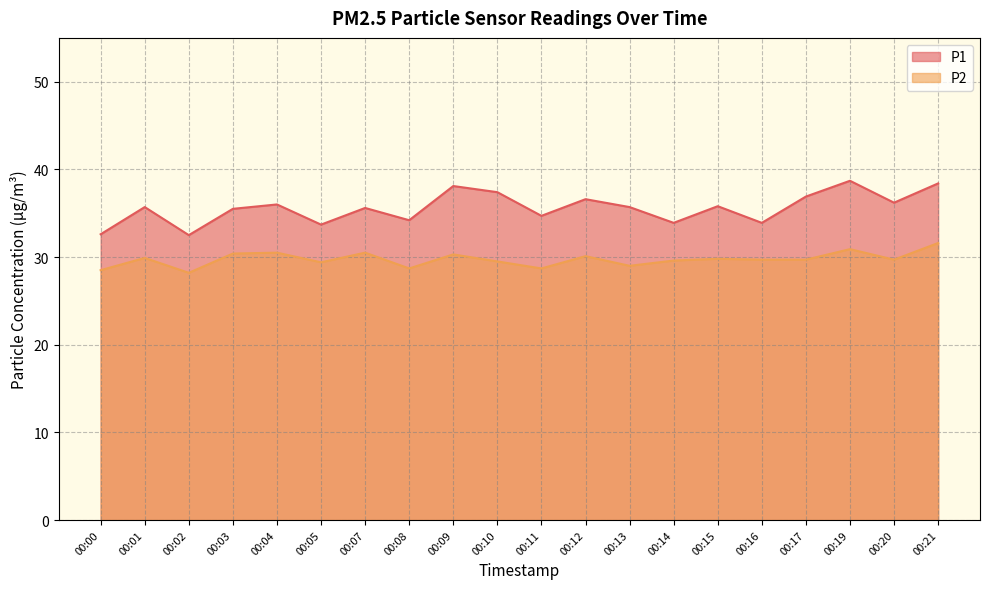

Read the P2 value at 00:00.

28.5